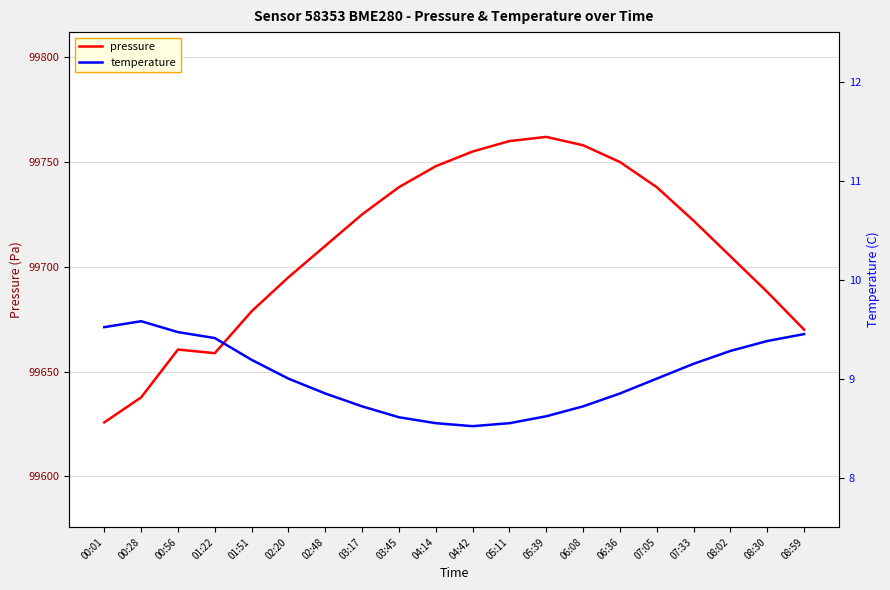

What is the average value of the pressure series?

99709.3